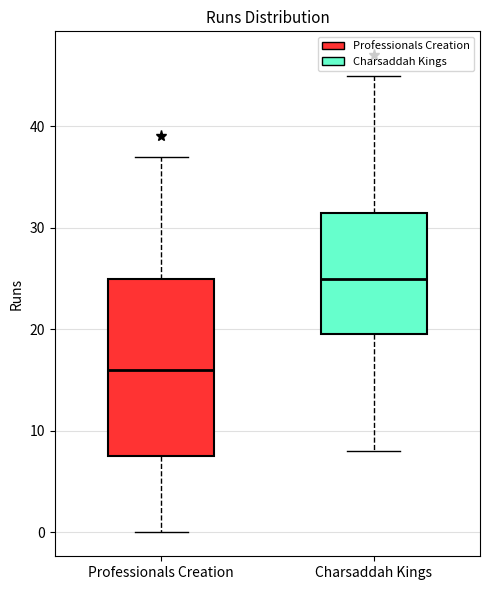

Which box is the tallest, from its lower edge to its upper edge?

Professionals Creation